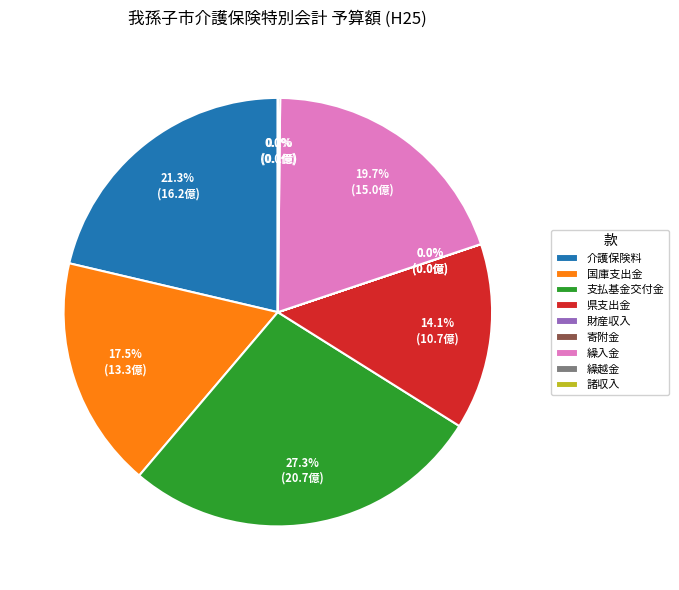

Is it true that 国庫支出金 is 9% of the pie?

False